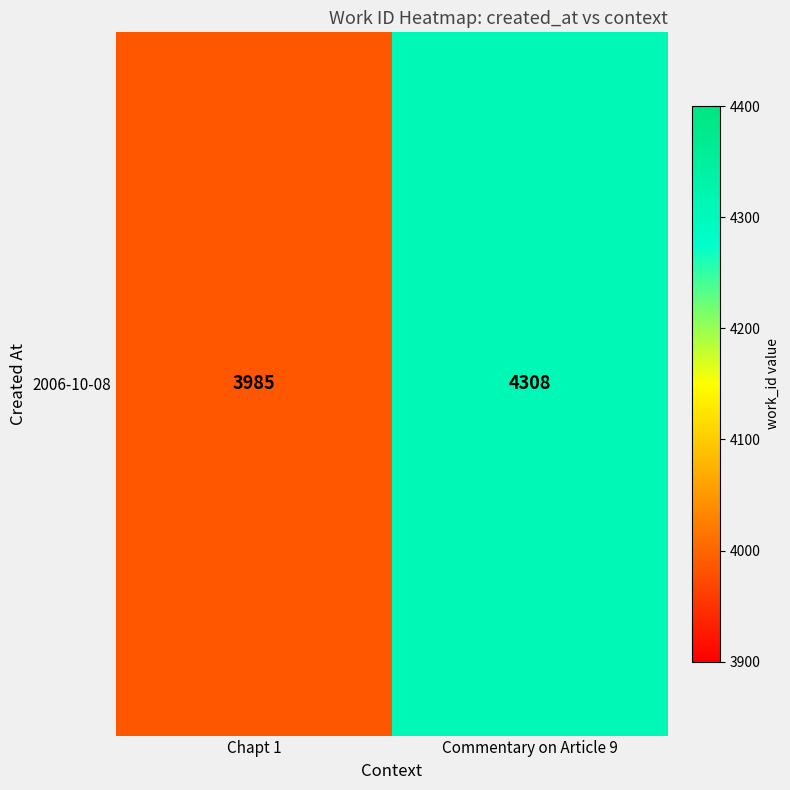

Count the number of categories in the chart.

2